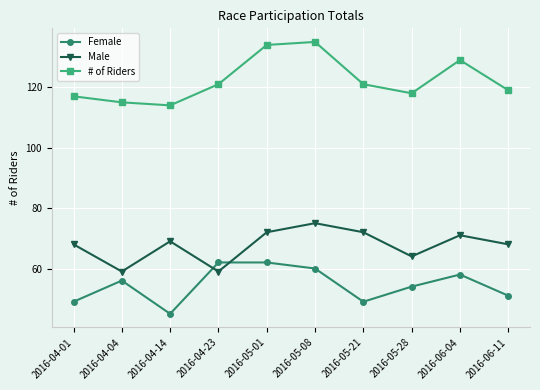

Is the value of Female at 2016-04-23 greater than the value of Male at 2016-06-11?

No